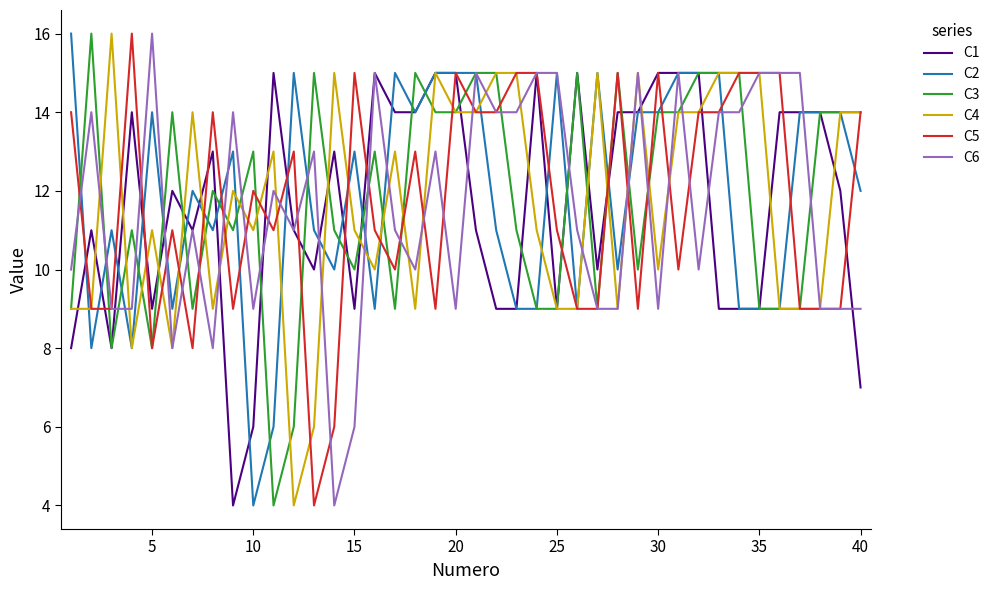

What are all the series names shown in the legend?

C1, C2, C3, C4, C5, C6